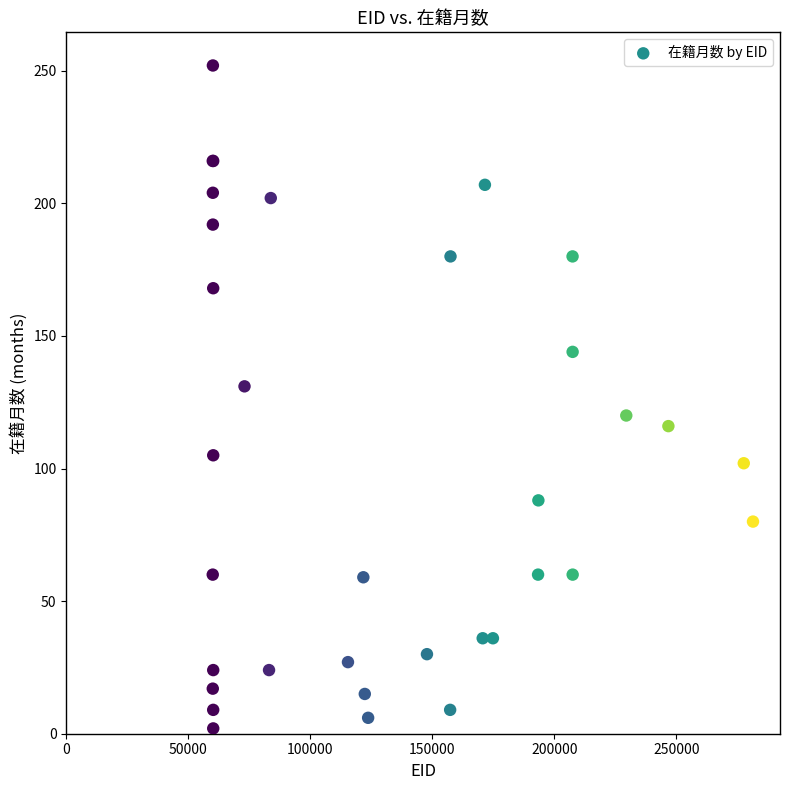

What Y value in the scatter plot is closest to 127?

131